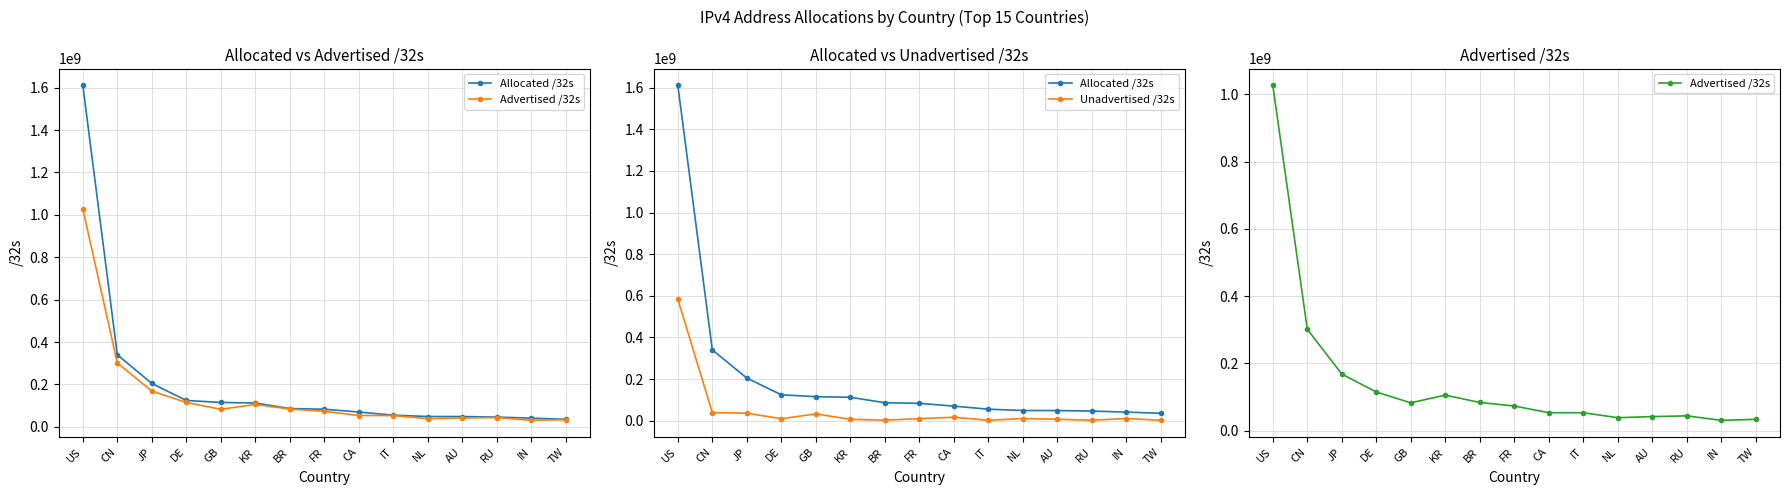

What is the total value across all series at GB?

230507056